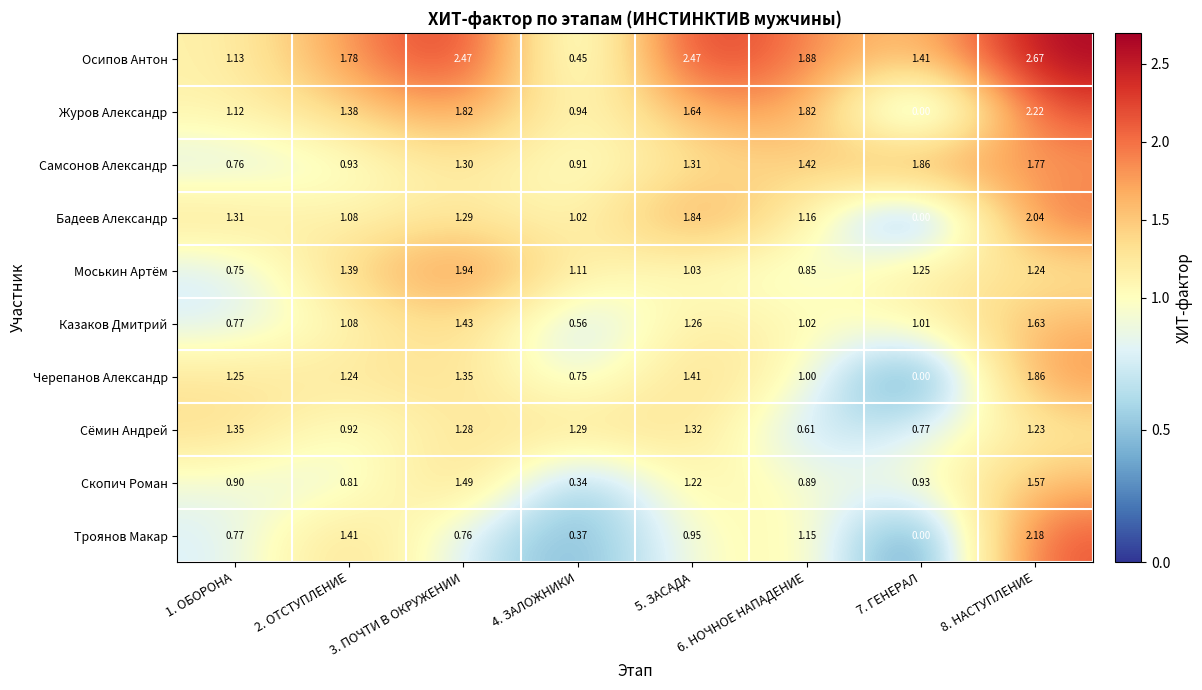

Between 6. НОЧНОЕ НАПАДЕНИЕ and 7. ГЕНЕРАЛ, which series saw the biggest shift?

Журов Александр